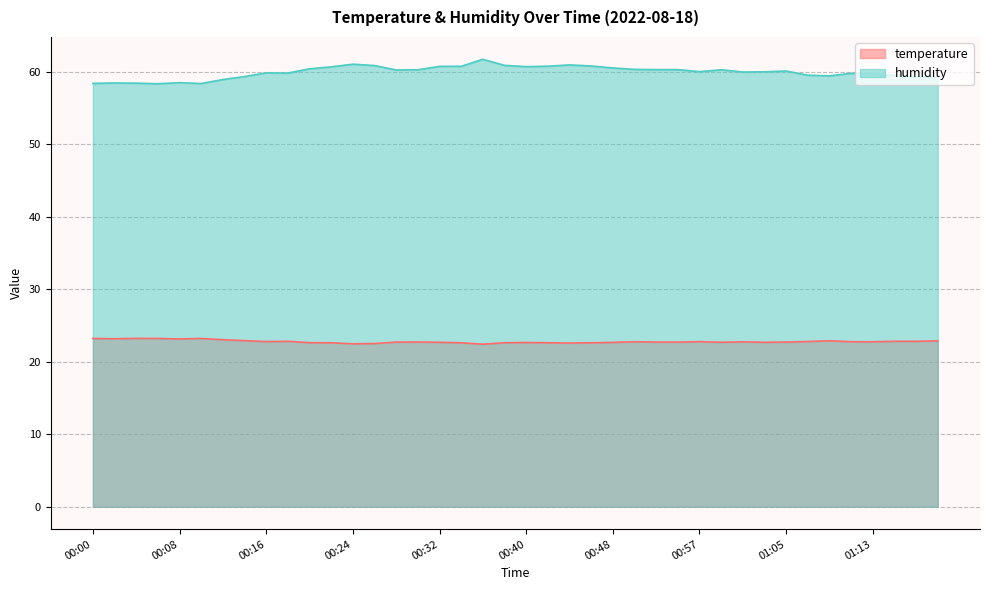

In humidity, how many points are lower than both neighbors (excluding endpoints)?

9